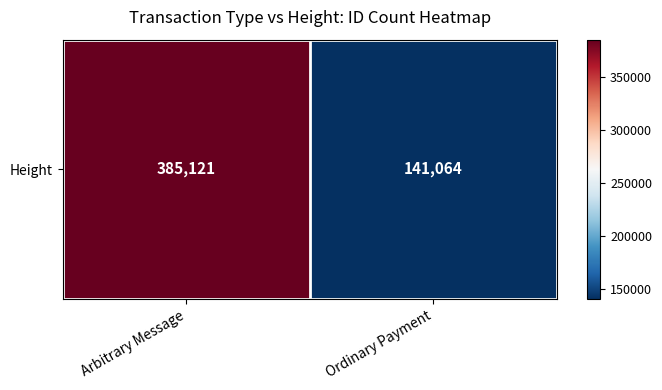

The value at Ordinary Payment is 95826. True or false?

False